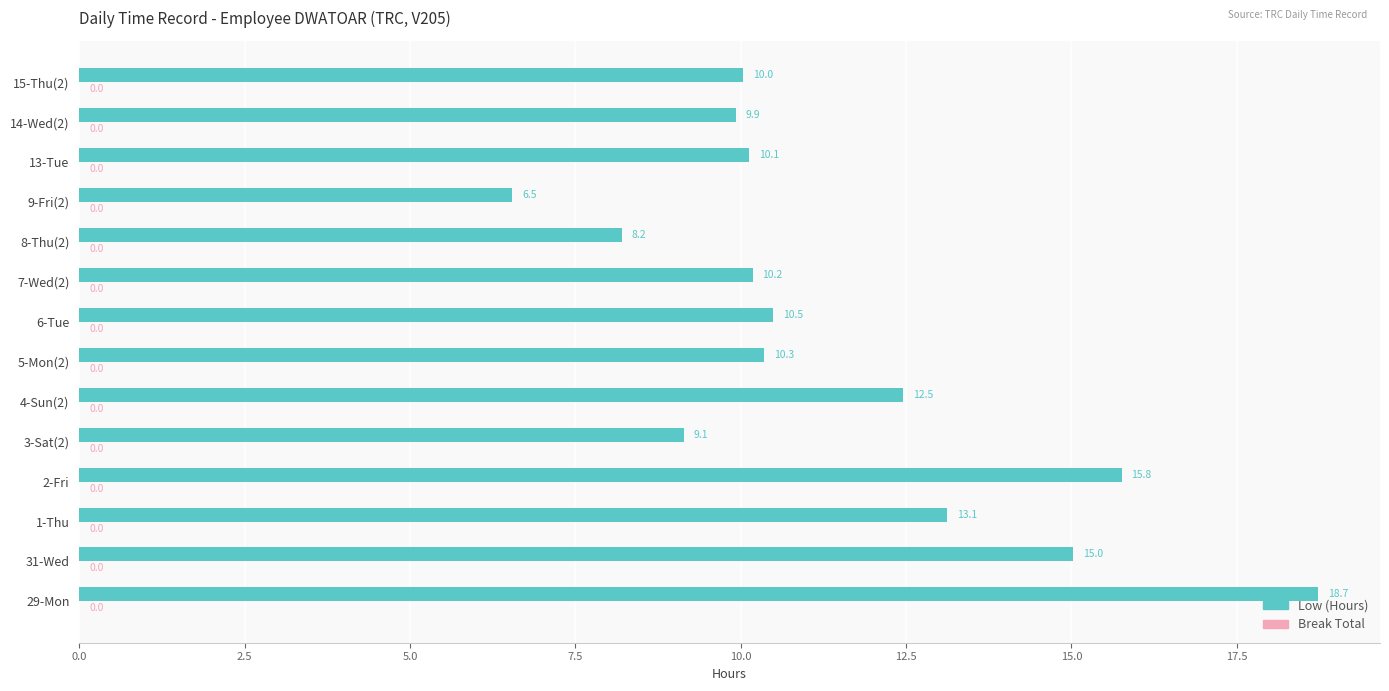

List the labels in order of value, smallest first.

9-Fri(2), 8-Thu(2), 3-Sat(2), 14-Wed(2), 15-Thu(2), 13-Tue, 7-Wed(2), 5-Mon(2), 6-Tue, 4-Sun(2), 1-Thu, 31-Wed, 2-Fri, 29-Mon